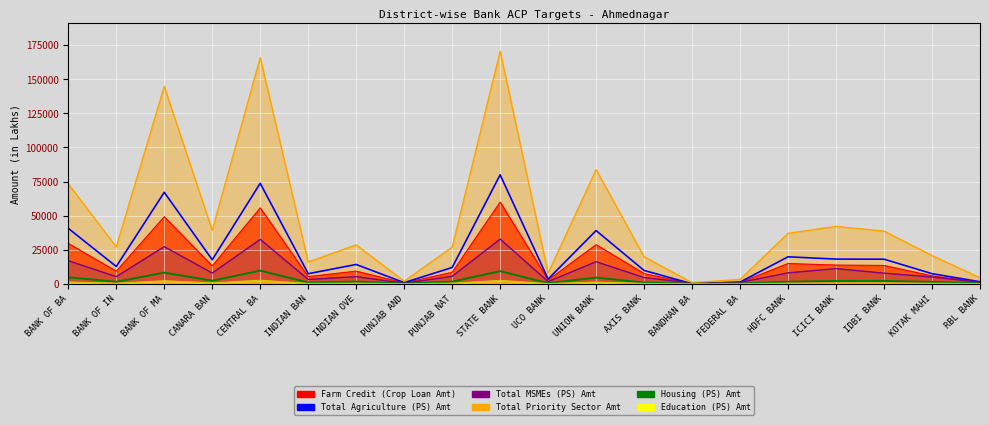

Which series has the largest total across all categories?

Total Priority Sector Amt